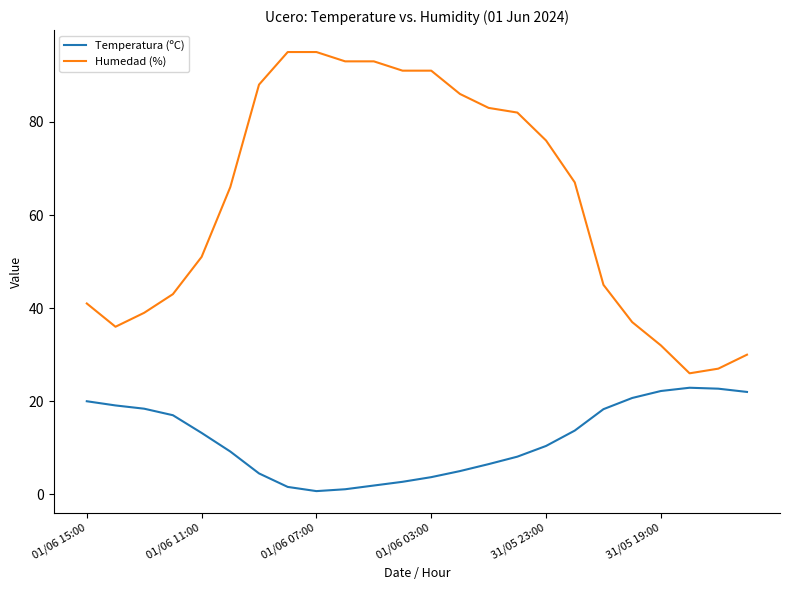

How many lines are shown in the chart?

2